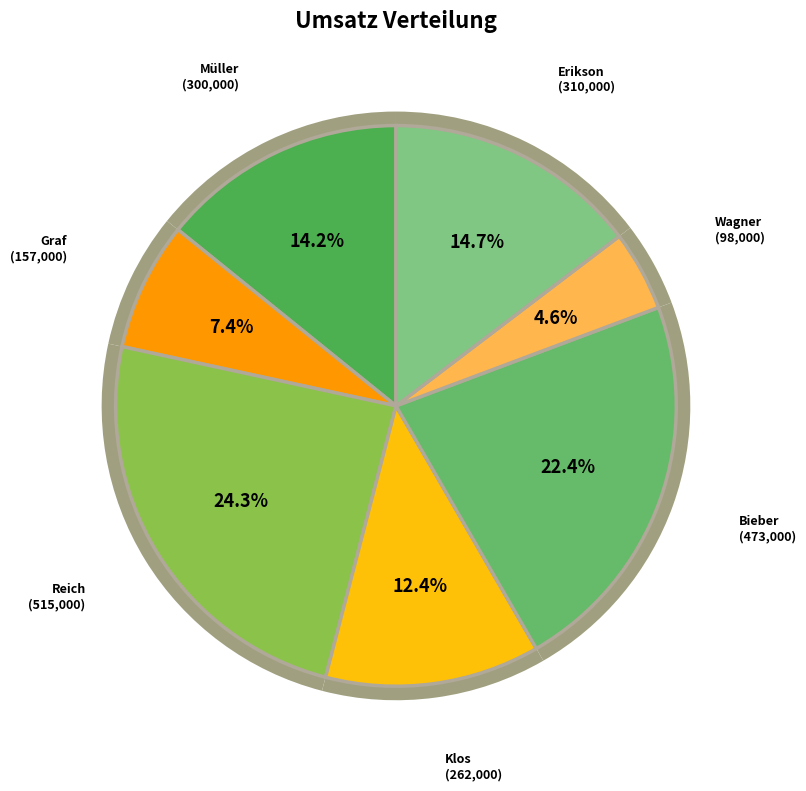

Combined, do Wagner and Klos account for over 50%?

No